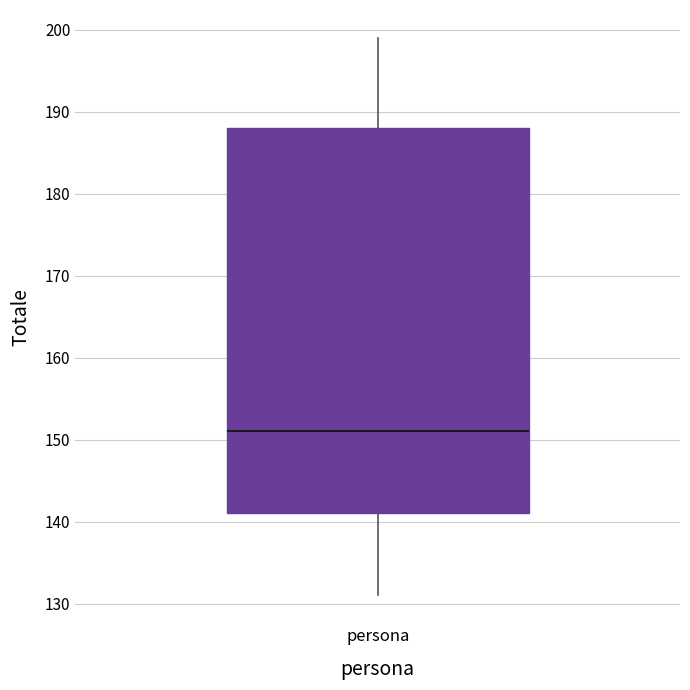

Where is the upper edge of the box for persona on the y-axis? The values are not printed on the chart, so give them approximately, as read against the axis.

188